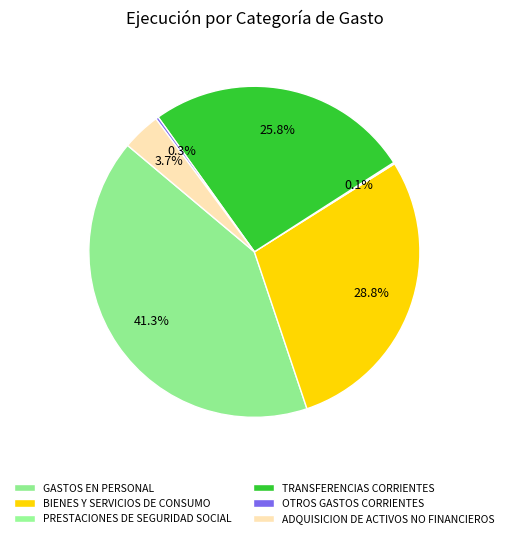

What percentage do OTROS GASTOS CORRIENTES and BIENES Y SERVICIOS DE CONSUMO together represent?

29.1%